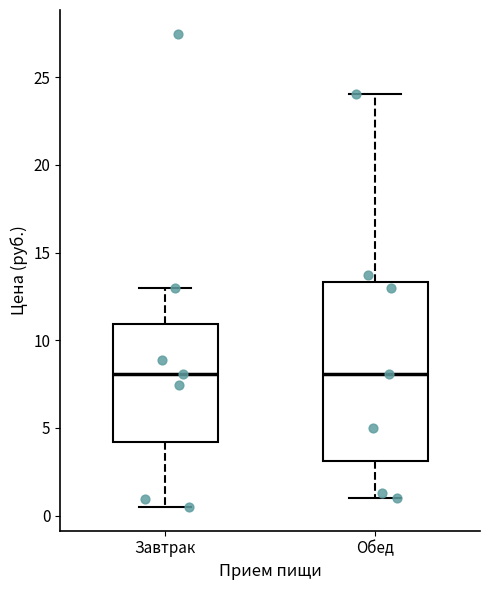

Comparing the boxes themselves (not the whiskers), which one is the tallest?

Обед